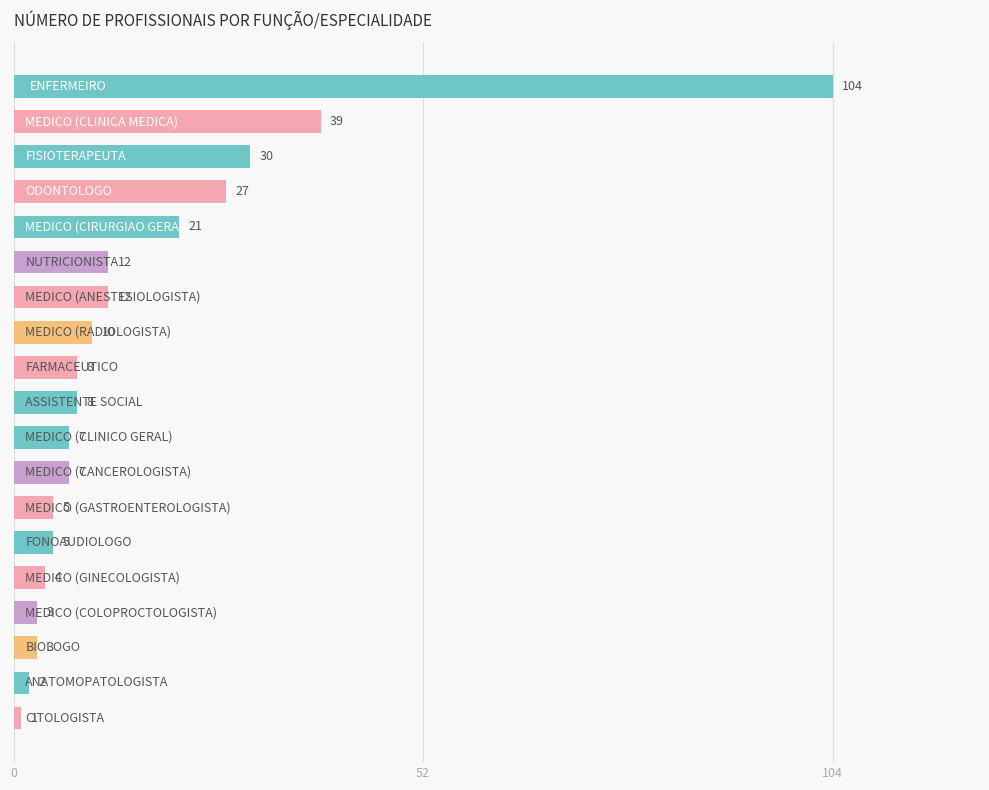

What is the average value?

16